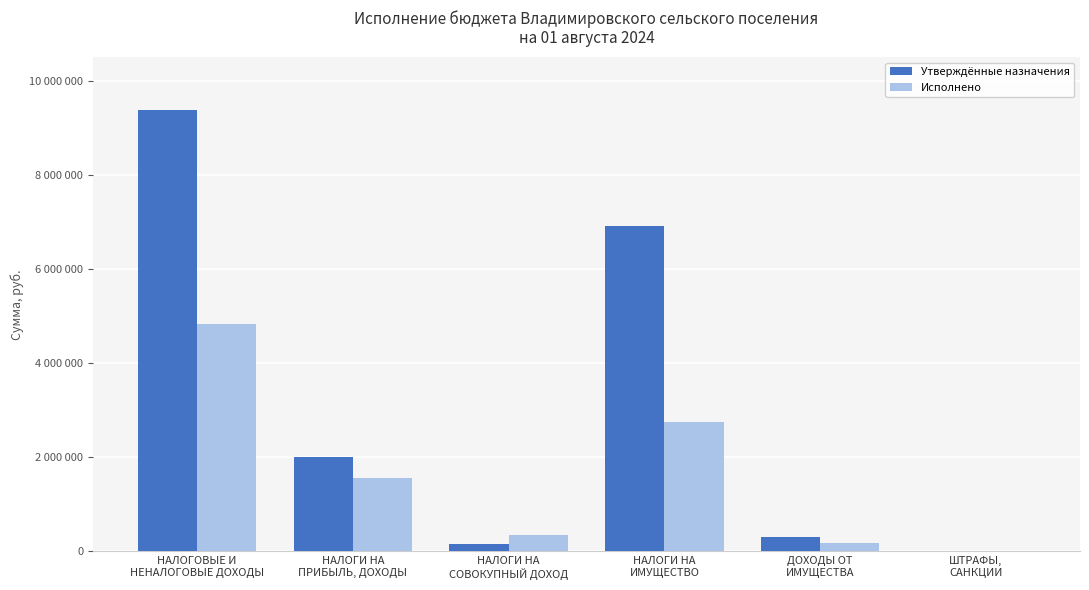

What is the spread (max minus min) of values at НАЛОГИ НА
ПРИБЫЛЬ, ДОХОДЫ?

445943.2